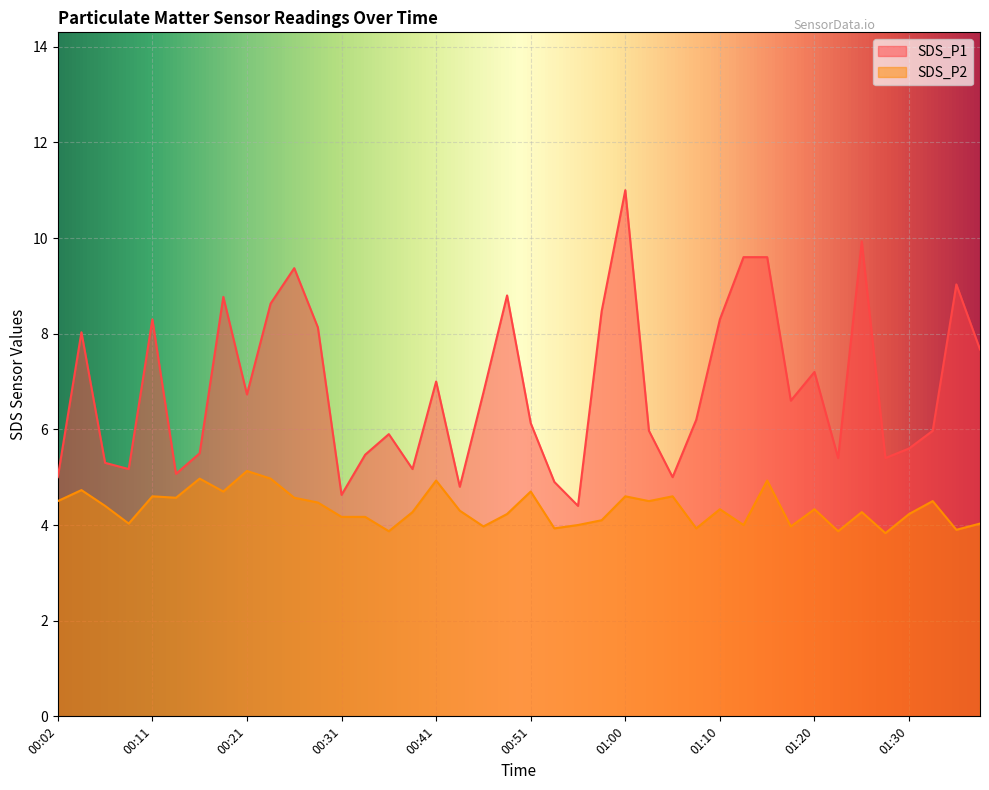

Which series has the largest total across all categories?

SDS_P1